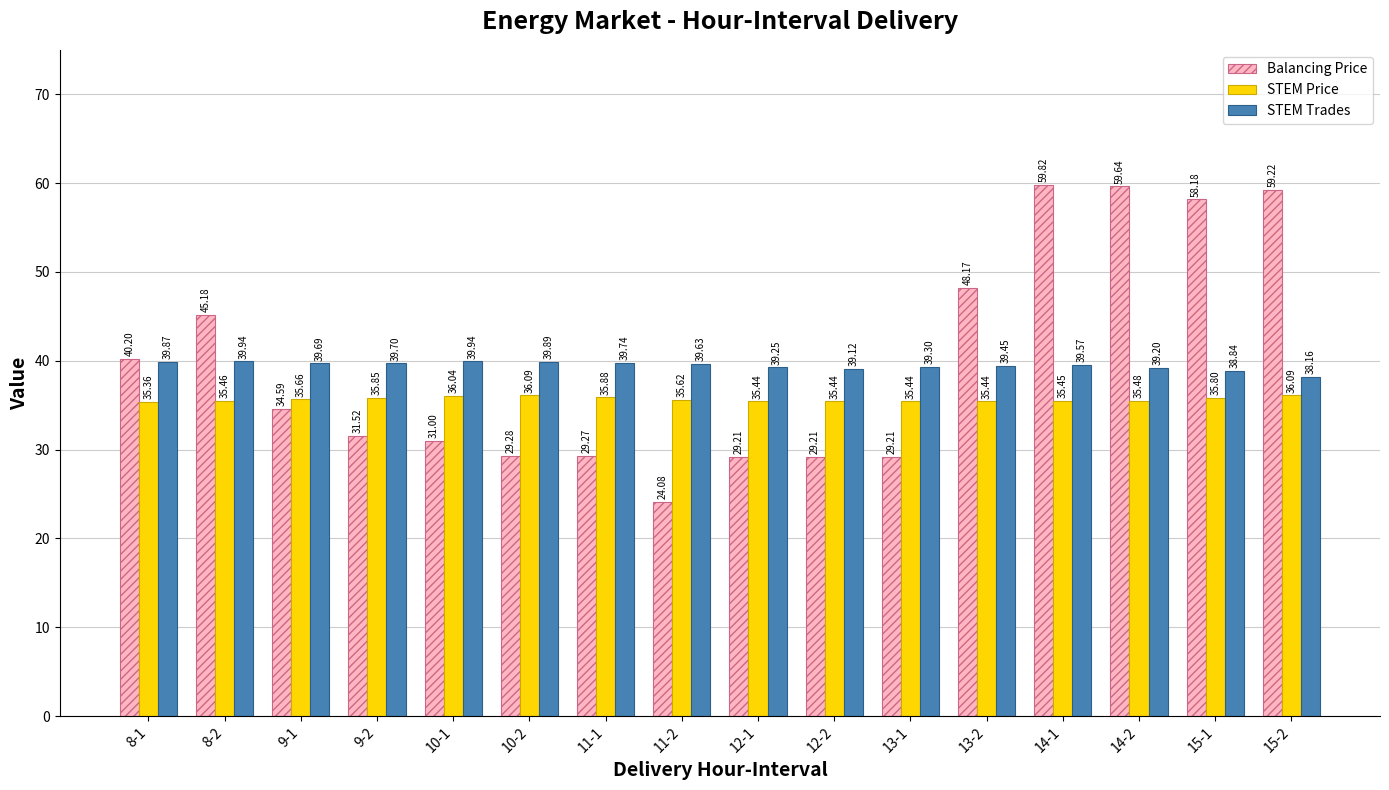

At 15-1, list the series in order from smallest to largest.

STEM Price, STEM Trades, Balancing Price